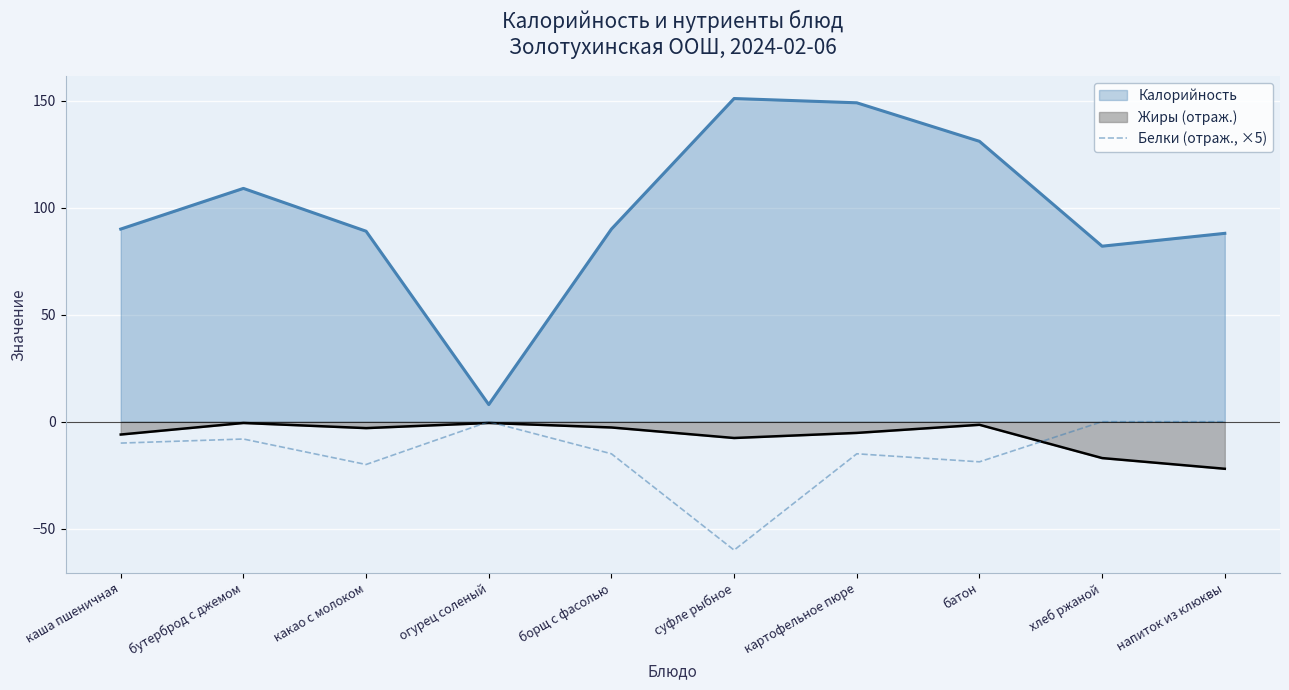

Which series has the largest total across all categories?

Калорийность